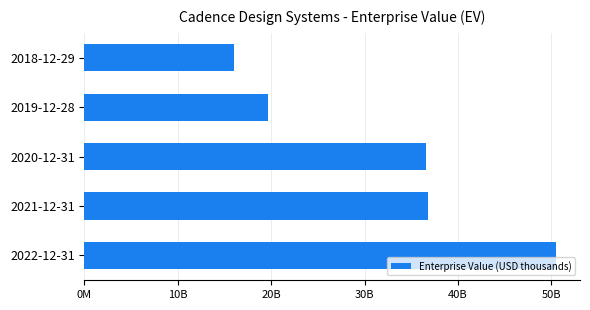

Are the bars horizontal?

Yes